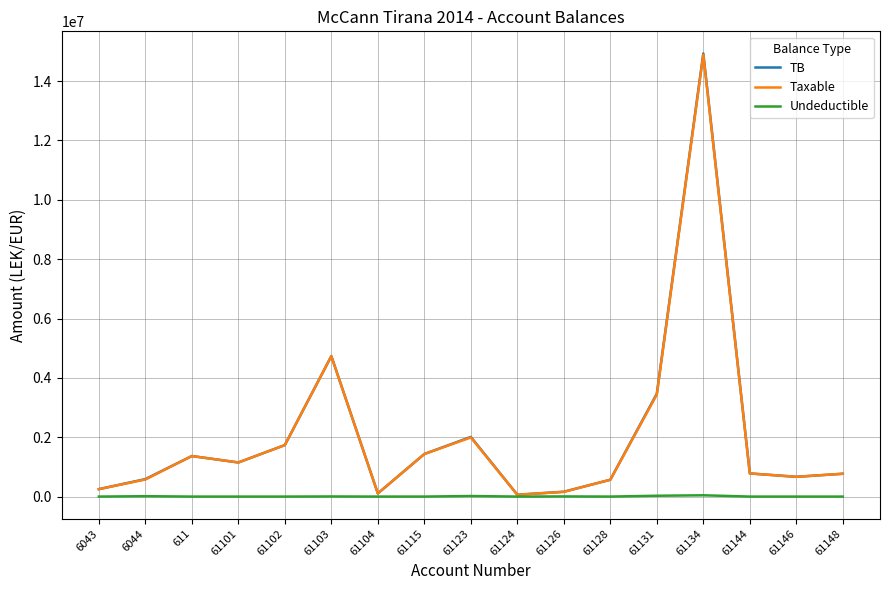

The value of Taxable at 61134 is 14887859.8. True or false?

True